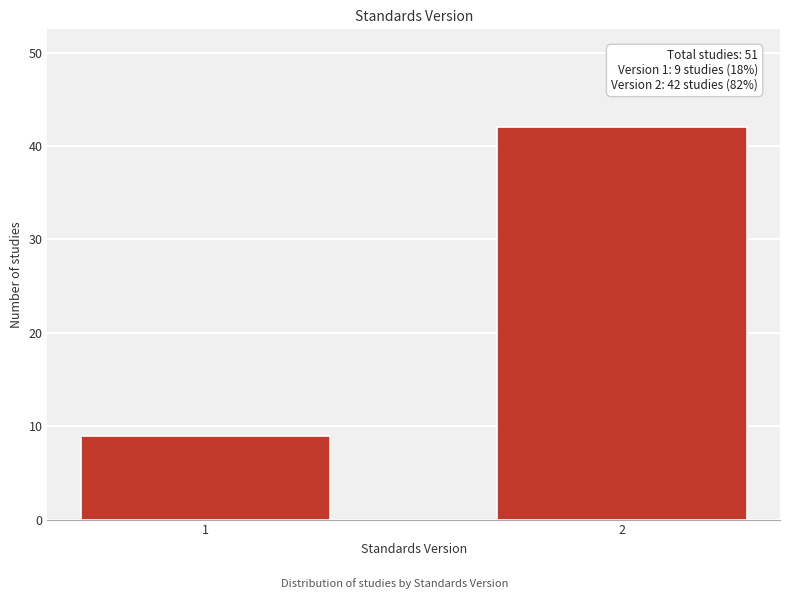

Reading left to right, extract all data points from this chart.

9	42